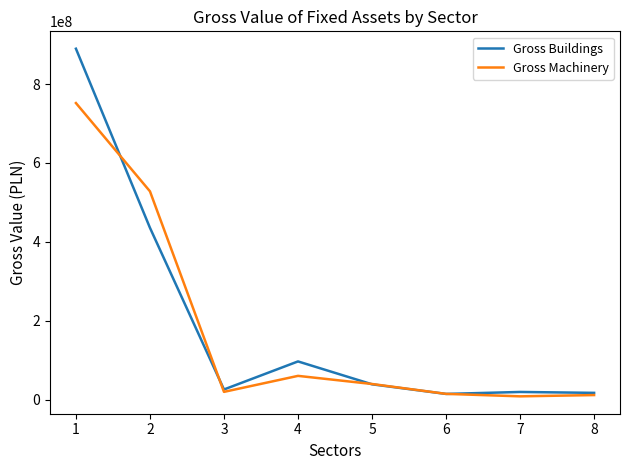

Is this an area chart (filled region under the line)?

No